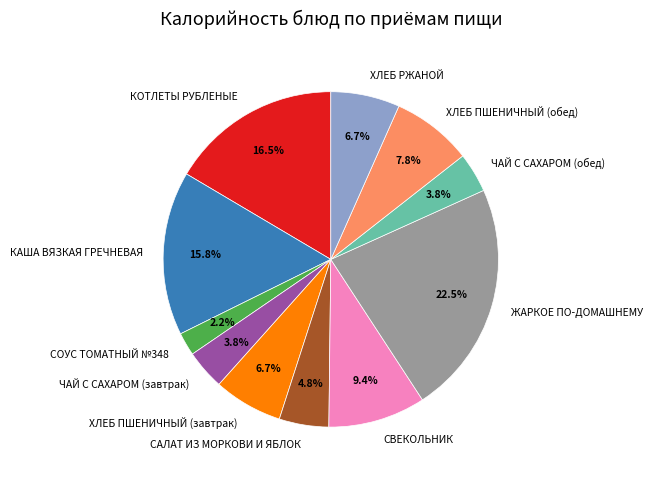

To the nearest percent, what percentage of the pie is САЛАТ ИЗ МОРКОВИ И ЯБЛОК?

5%